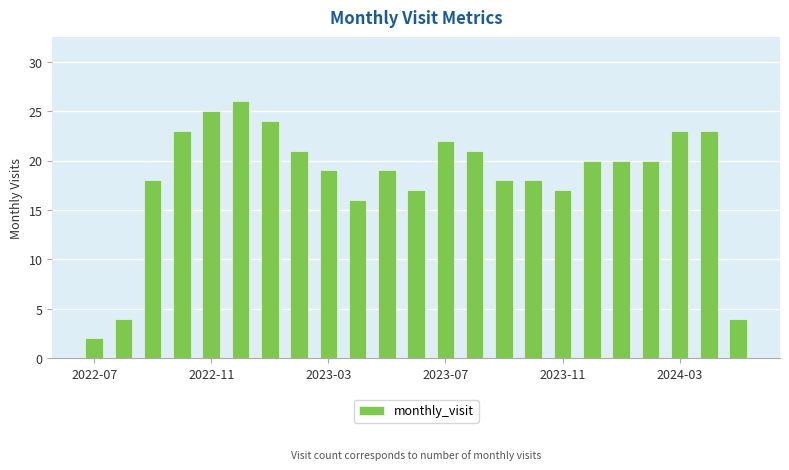

How many distinct data groups are displayed?

1